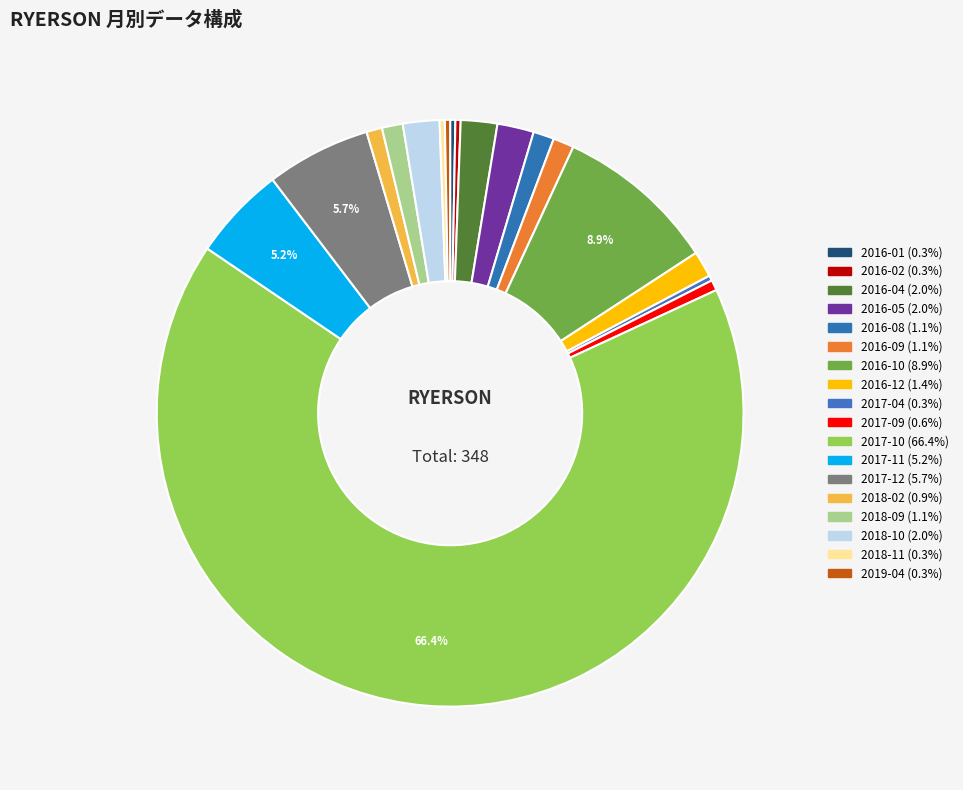

What is the majority slice?

2017-10